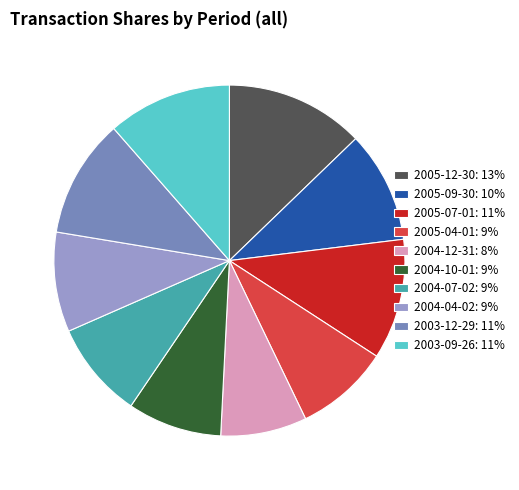

Is there any slice that represents more than half of the pie?

No